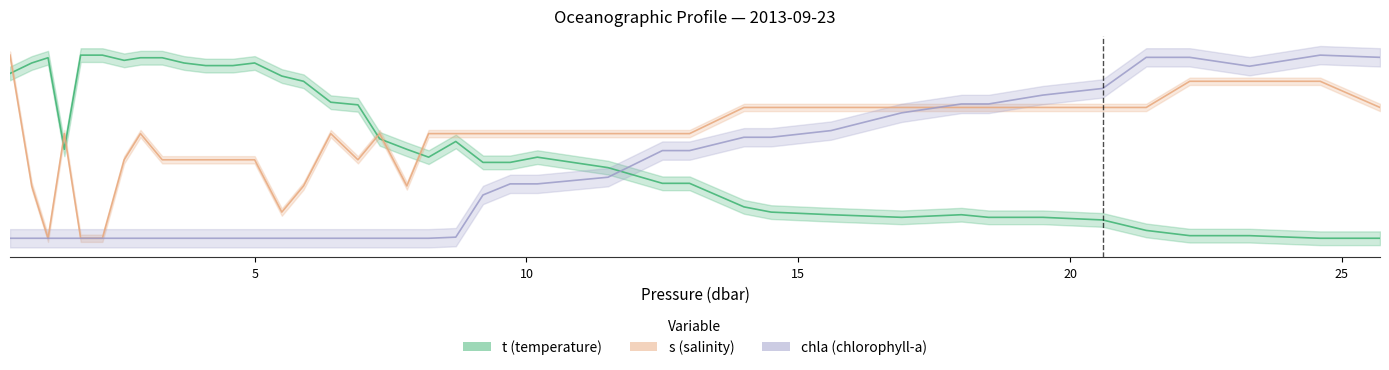

After their last crossing, which series has the higher values: chla (chlorophyll-a) or s (salinity)?

chla (chlorophyll-a)